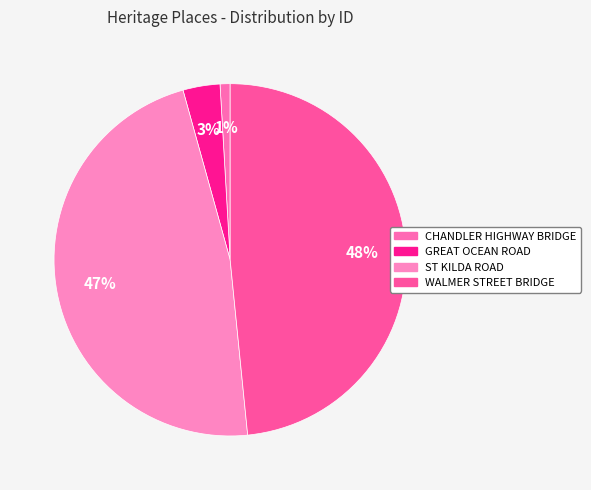

To the nearest percent, what is the average slice percentage?

25%